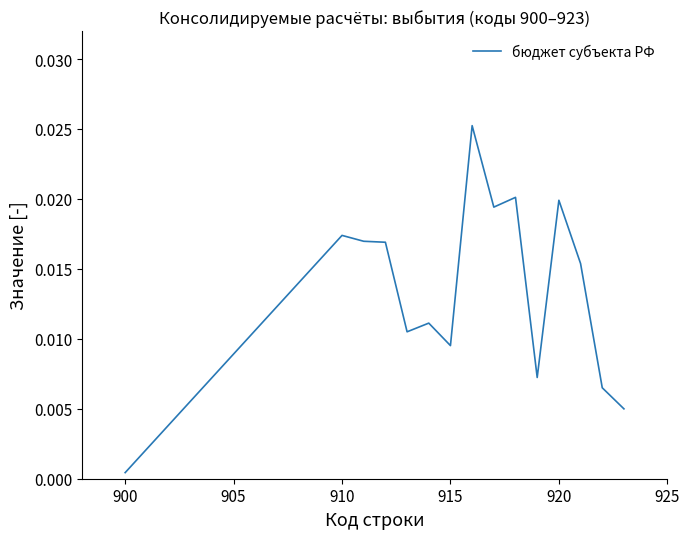

Is this an area chart (filled region under the line)?

No